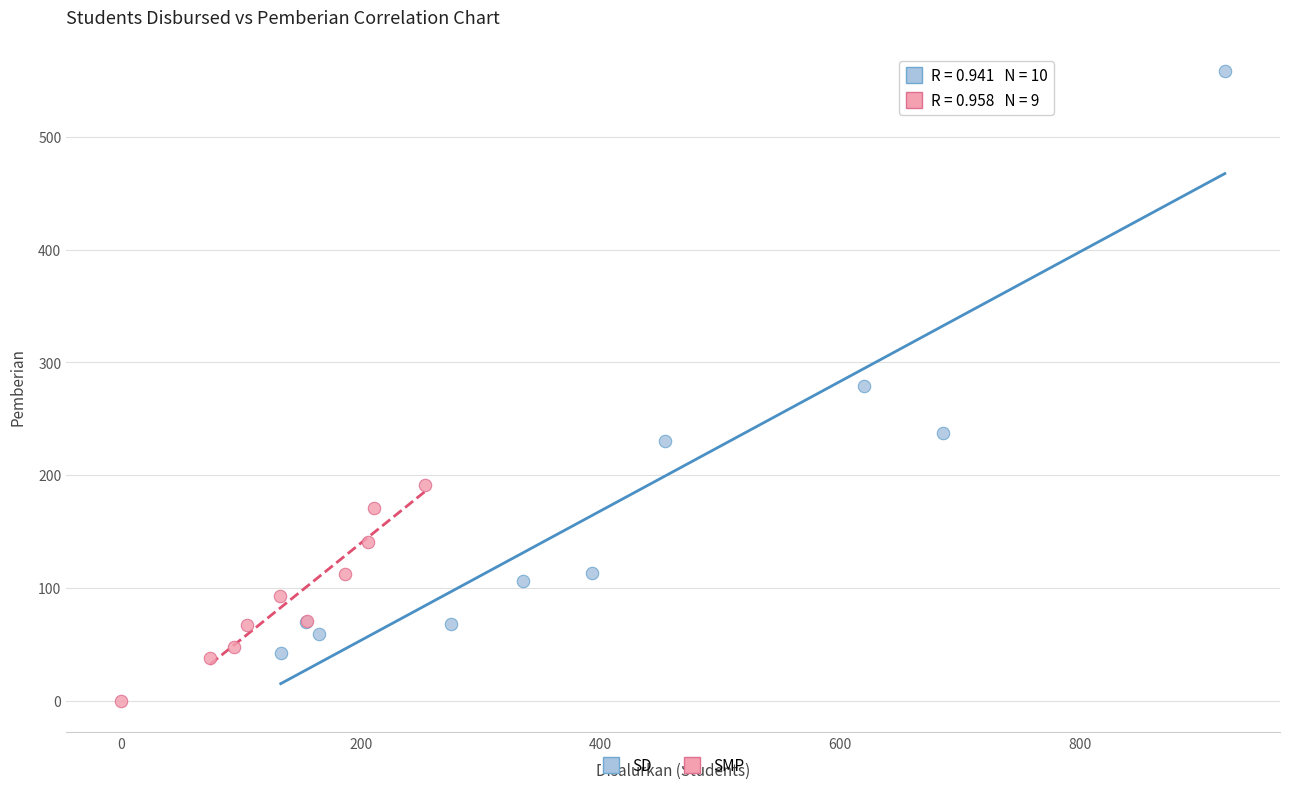

Which series has the widest spread of Y values?

SD